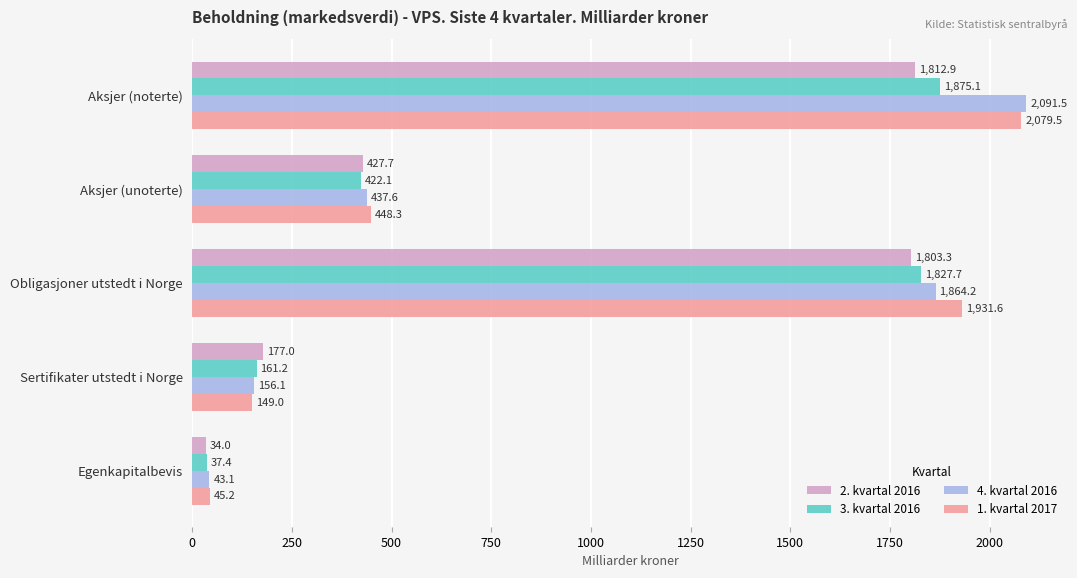

What is the minimum value for 1. kvartal 2017?

45.2